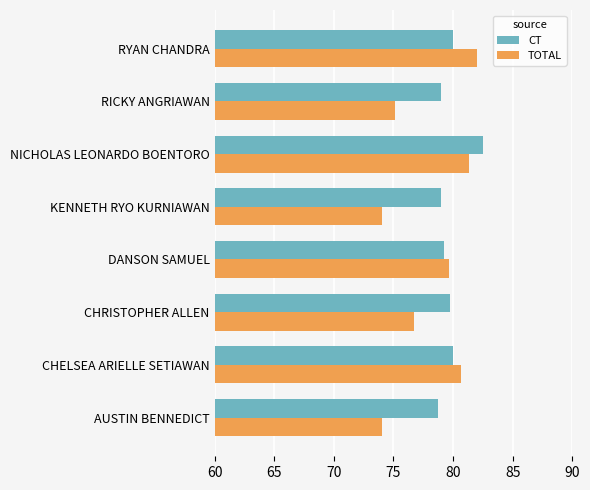

Is it true that TOTAL equals 106.4 at DANSON SAMUEL?

False